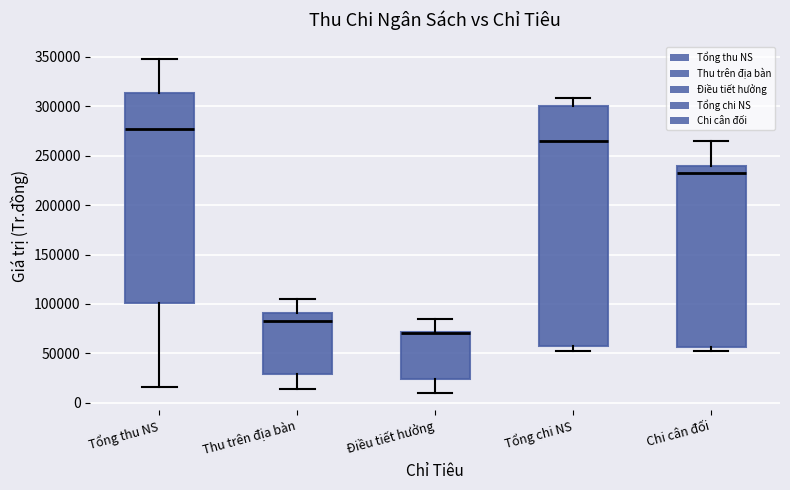

Where does the lower whisker of the box for Tổng thu NS end on the y-axis? The values are not printed on the chart, so give them approximately, as read against the axis.

15000